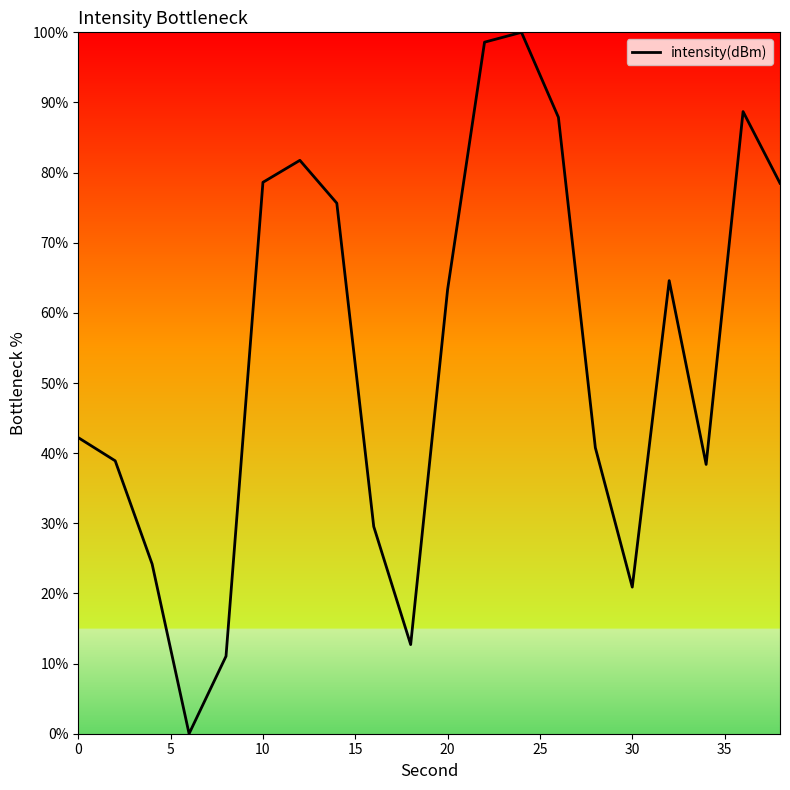

What is the maximum value shown in the chart?

100.0